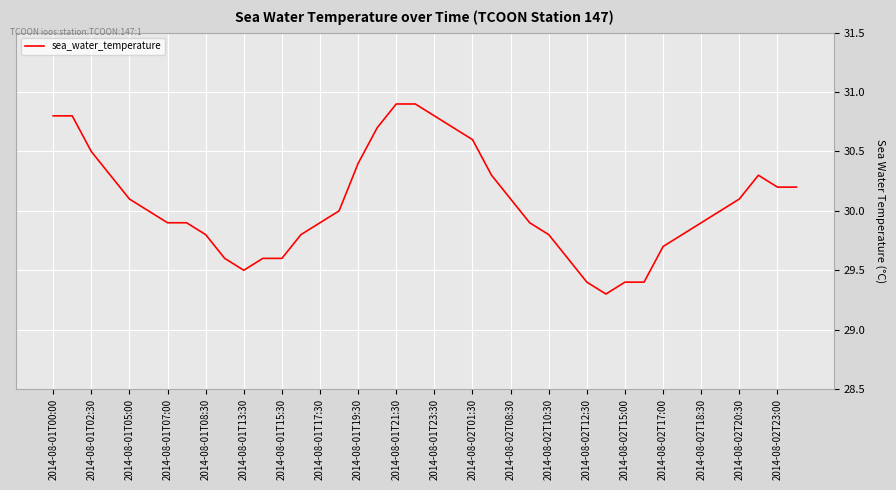

What is the difference between the maximum and minimum values?

1.6